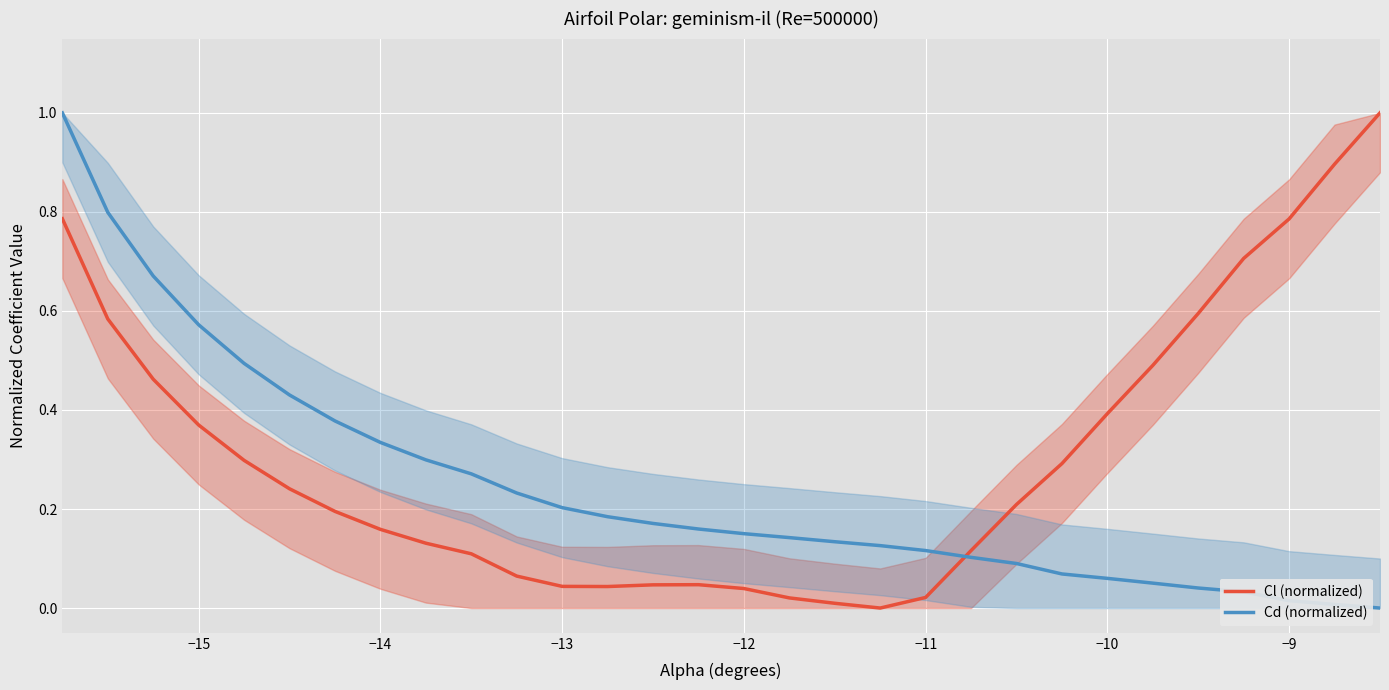

How many lines are shown in the chart?

2